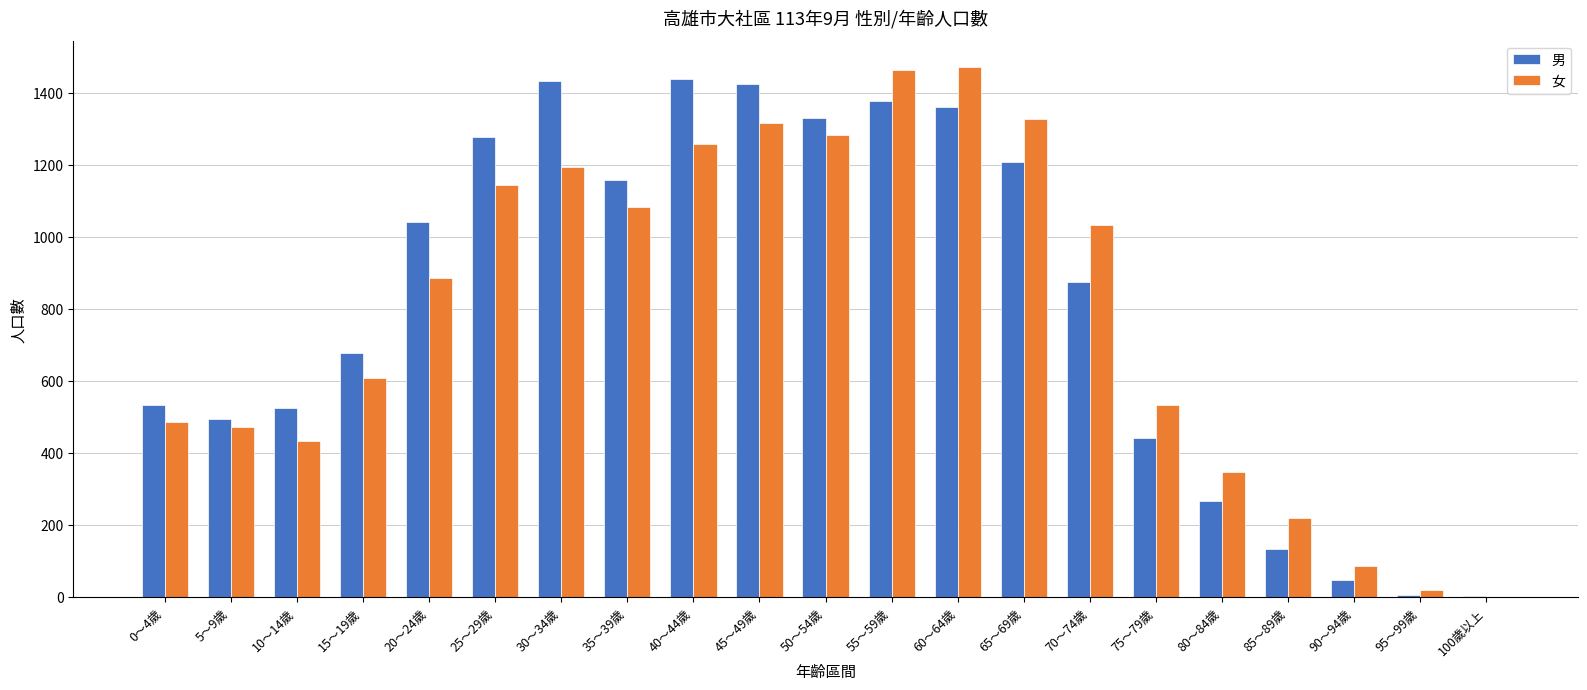

True or false: 男 has a value of 1544 at 70～74歲.

False